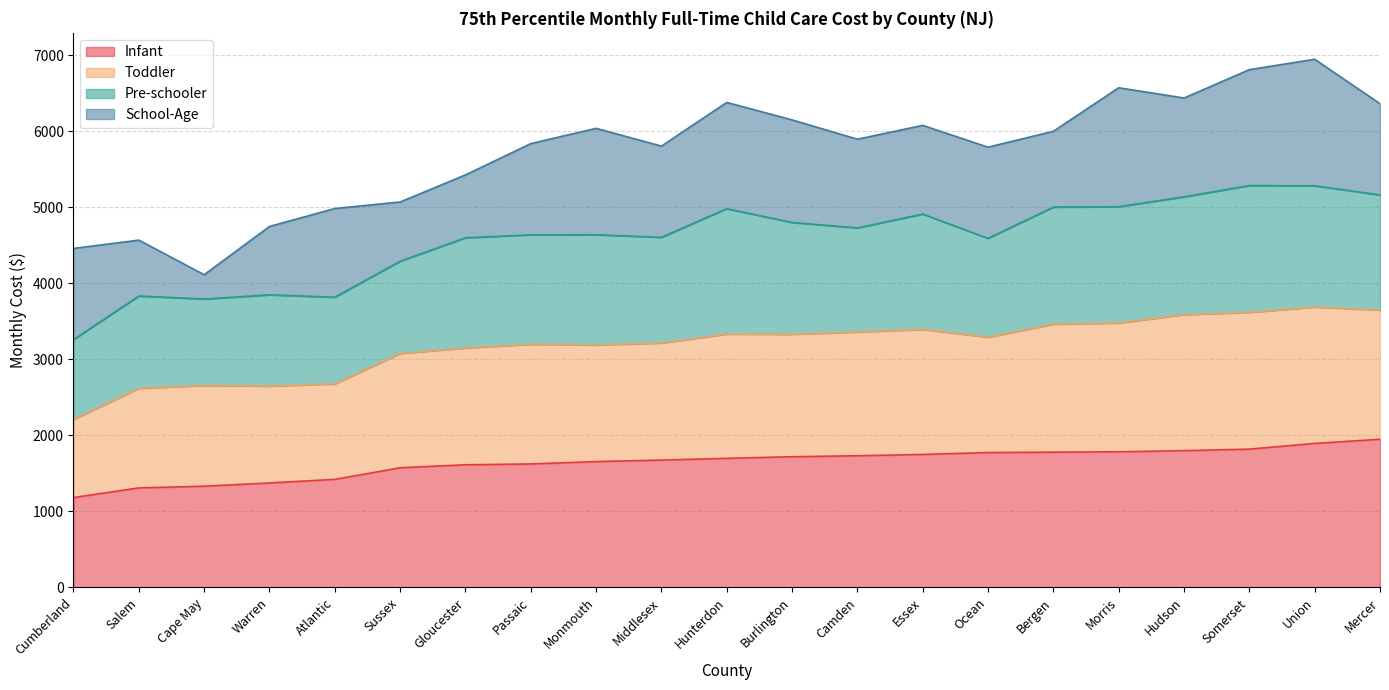

Does the chart have visible grid lines?

Yes